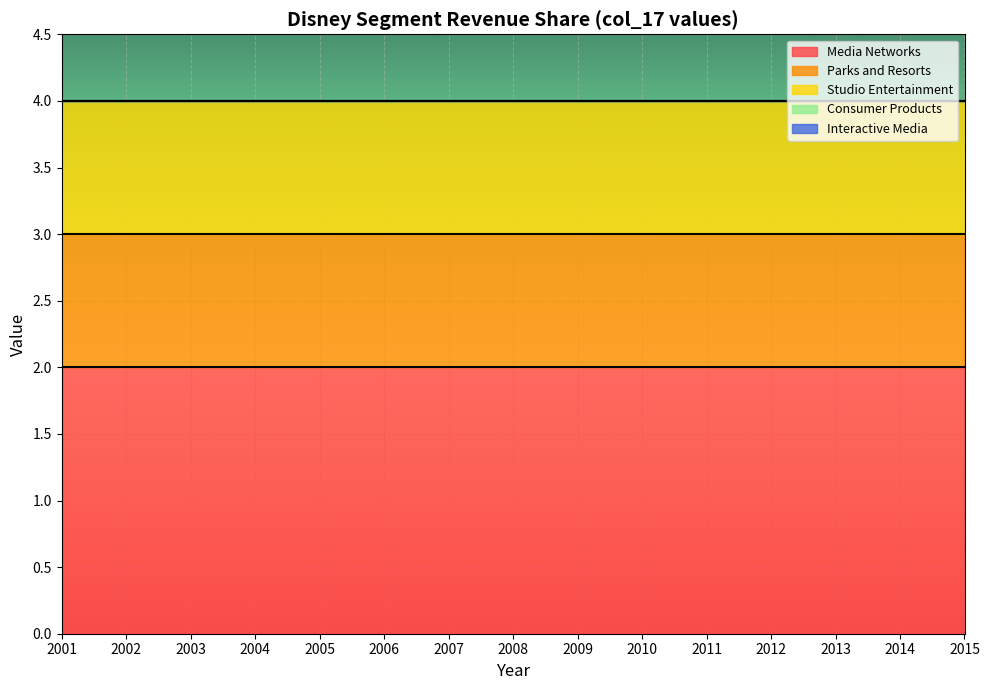

At which label is Studio Entertainment closest to 1?

2001